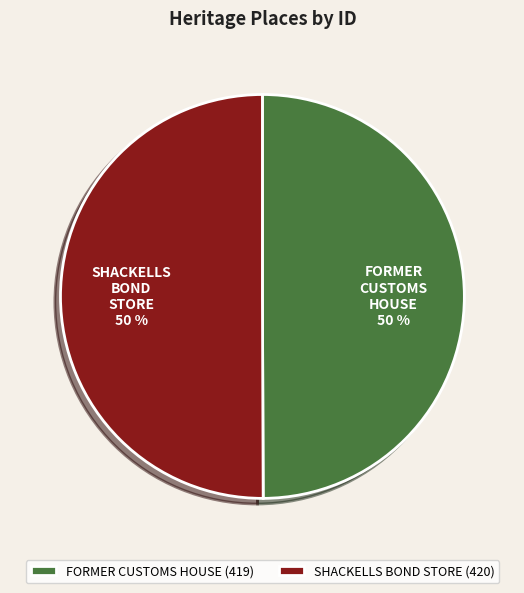

What percentage is the FORMER CUSTOMS HOUSE slice, to the nearest percent?

50%